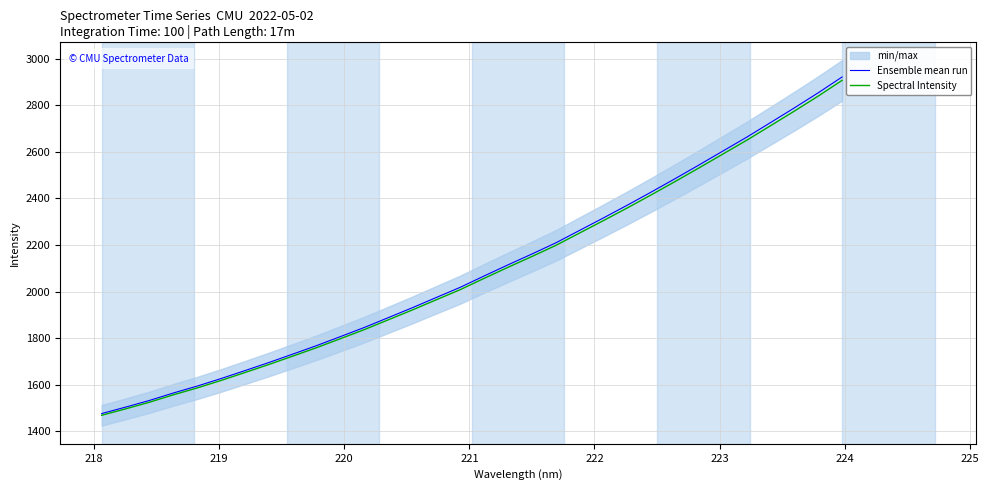

What is the difference between the maximum and second lowest values in the Spectral Intensity series?

1411.0